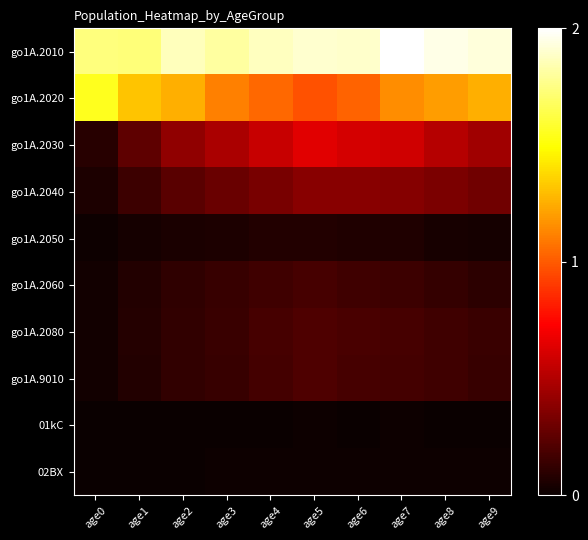

Rank the series at age1 from highest to lowest value.

go1A.2010, go1A.2020, go1A.2030, go1A.2040, go1A.2080, go1A.9010, go1A.2060, go1A.2050, 02BX, 01kC